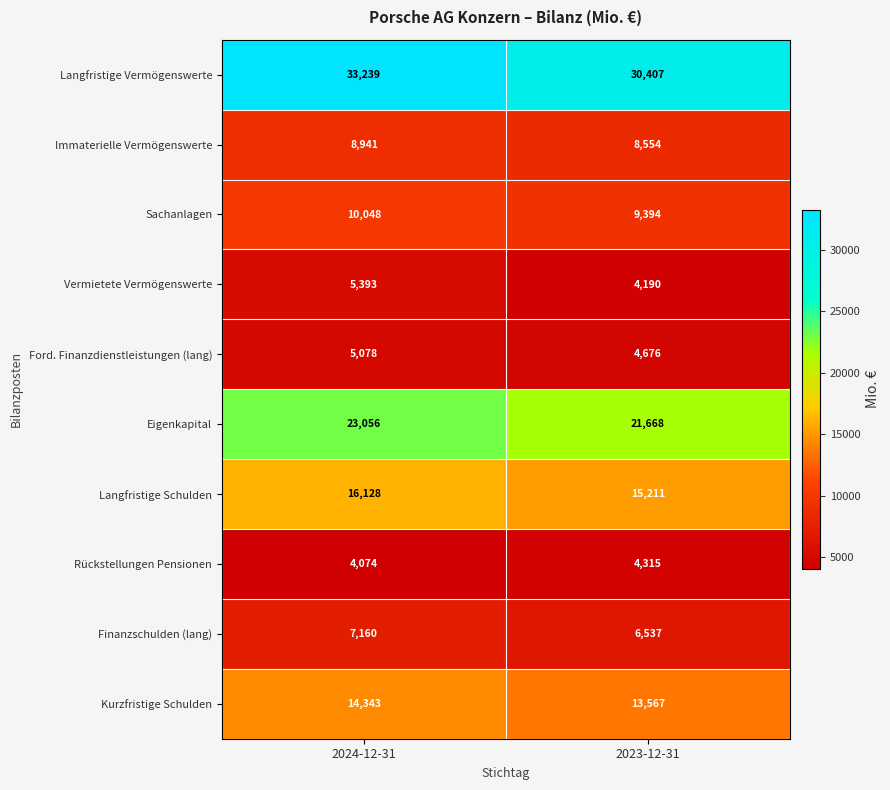

At which category is the sum across all series the highest?

2024-12-31